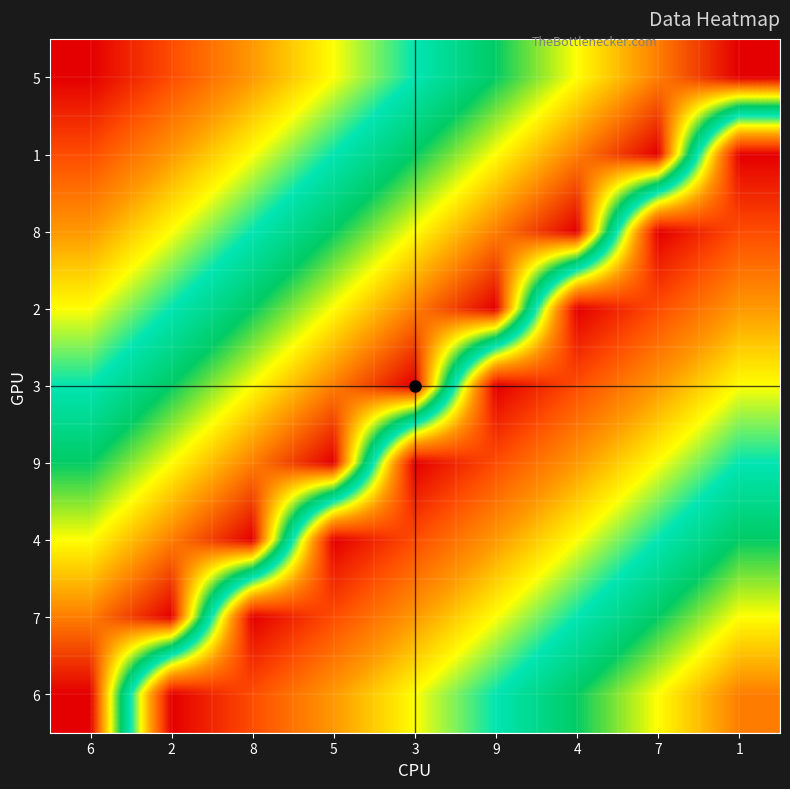

How many series are shown in this chart?

9